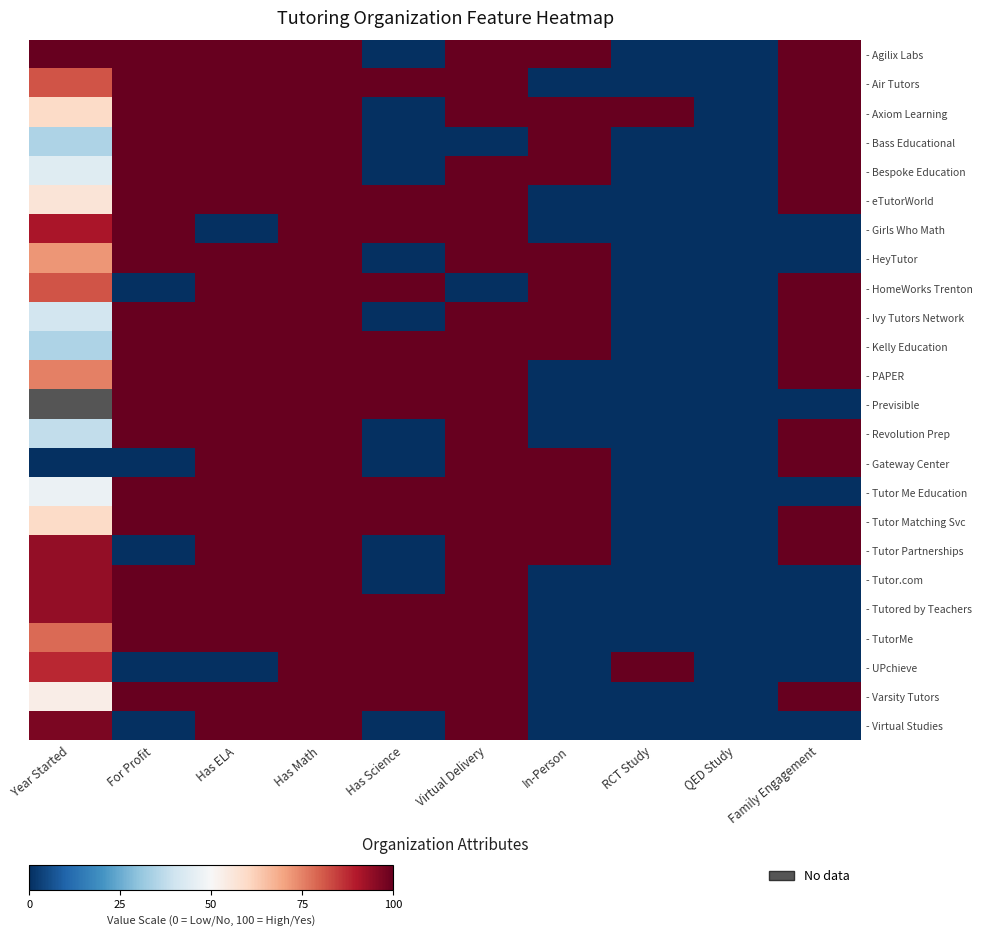

How many data points does each series have?

10